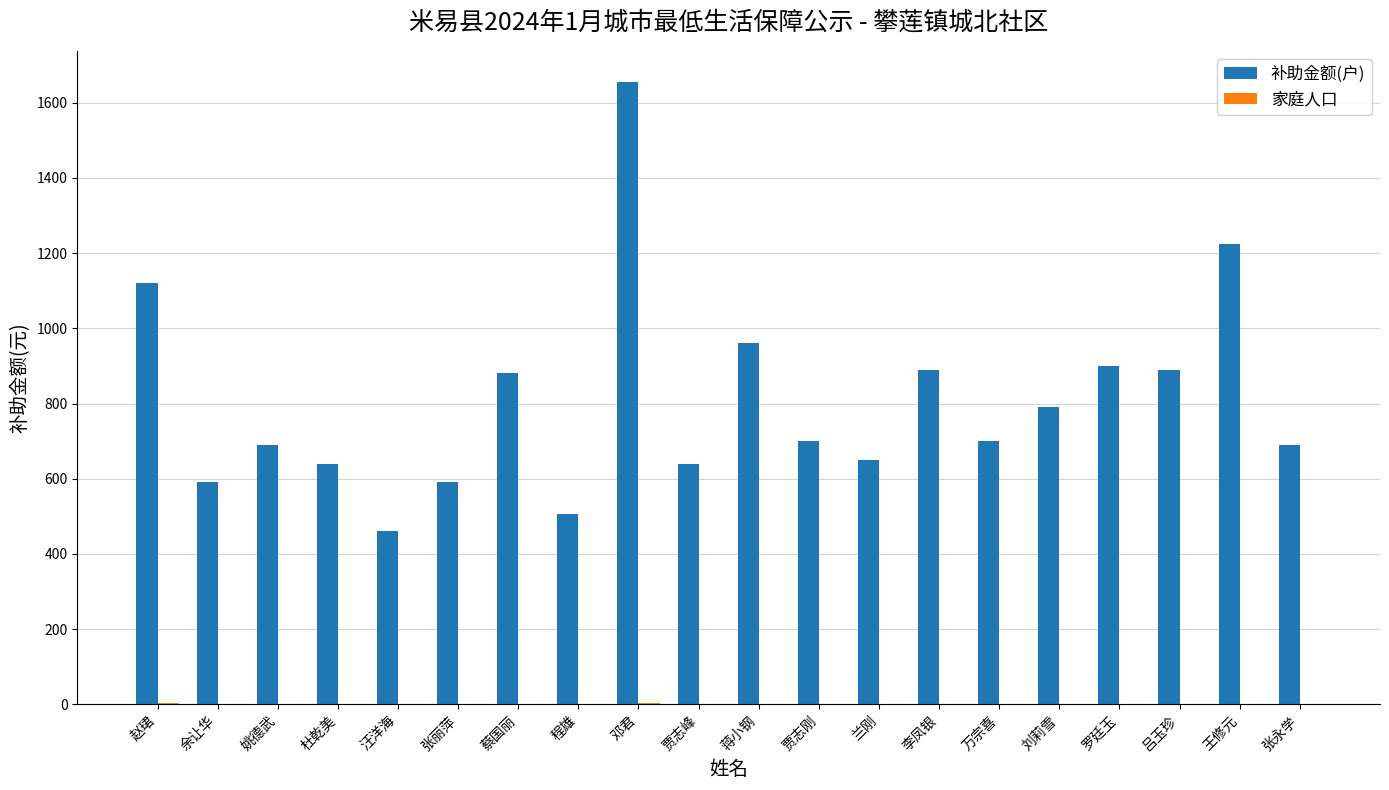

Read the 补助金额(户) value at 贾志峰.

640